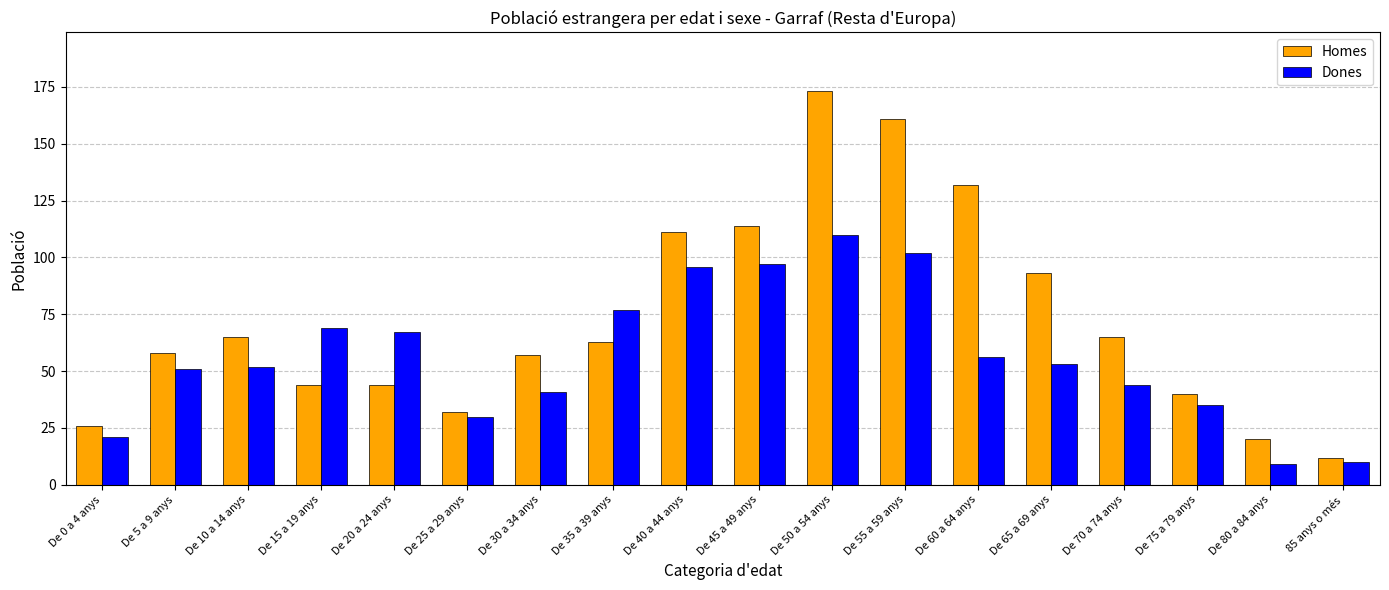

What is the sum of all Homes values?

1310